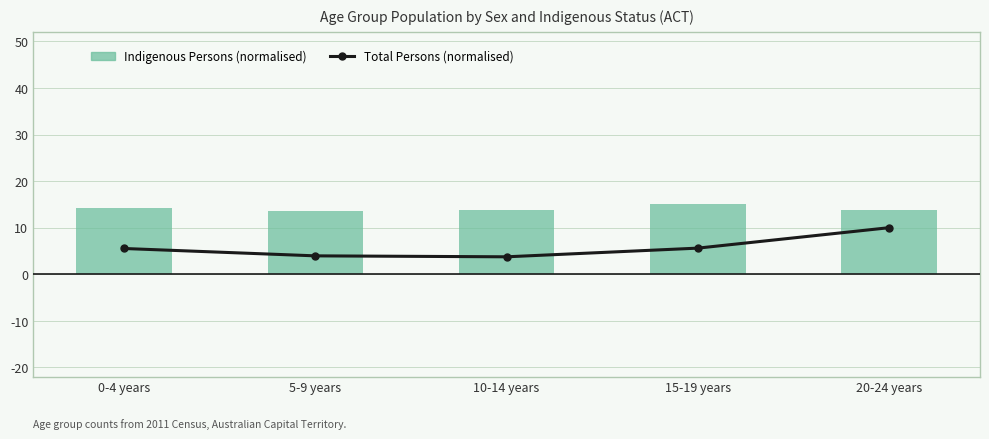

What is the sum of the Total Persons (normalised) values at 15-19 years and 0-4 years?

11.1